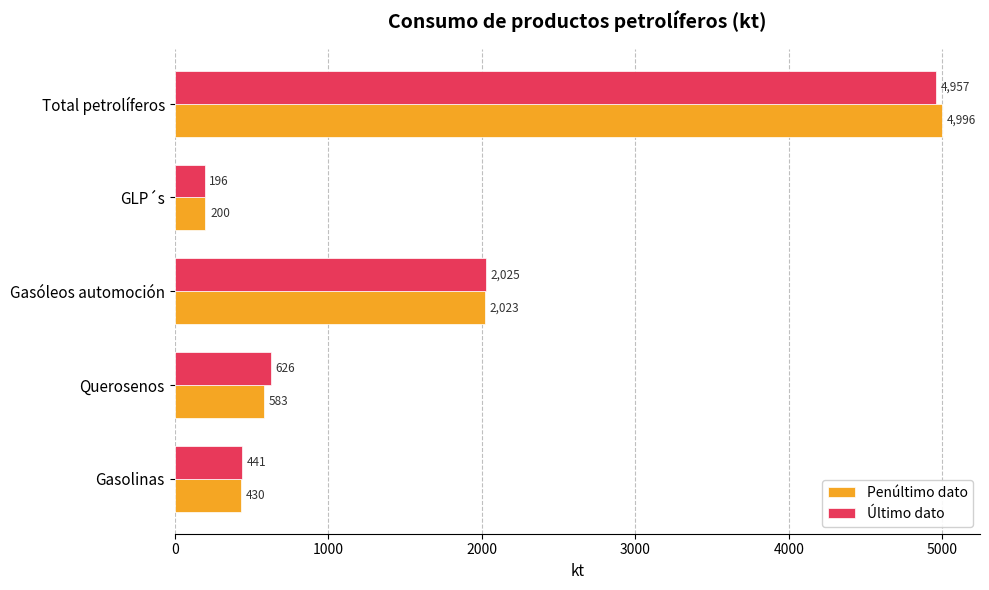

Is it true that Penúltimo dato equals 199.9 at GLP´s?

True